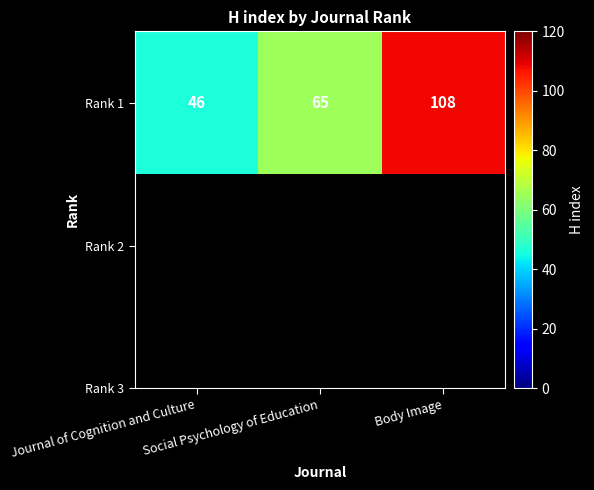

What is the ratio of the value at Social Psychology of Education to the value at Journal of Cognition and Culture?

1.4